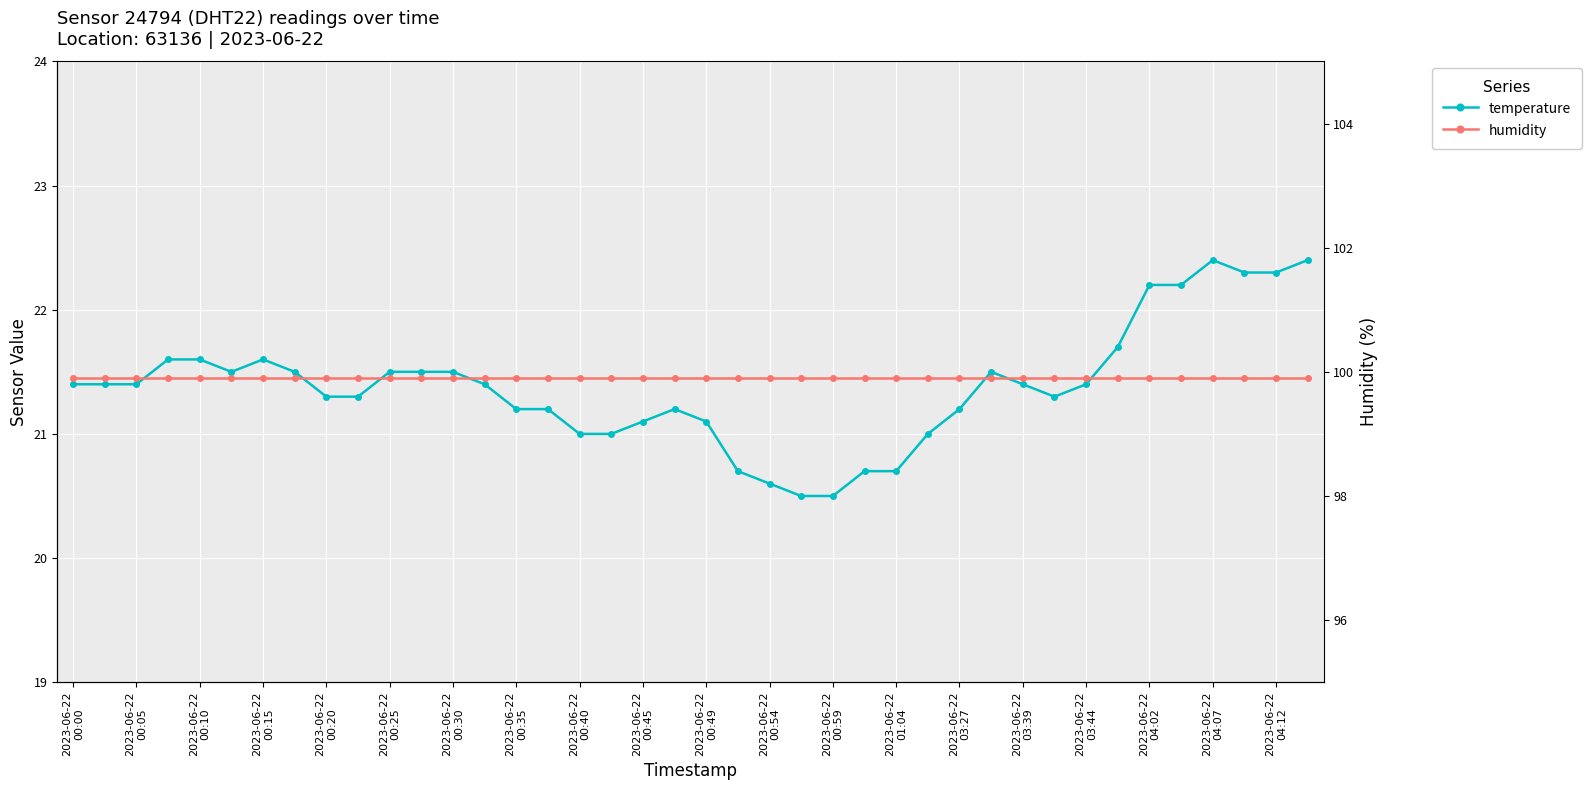

How many lines are shown in the chart?

2